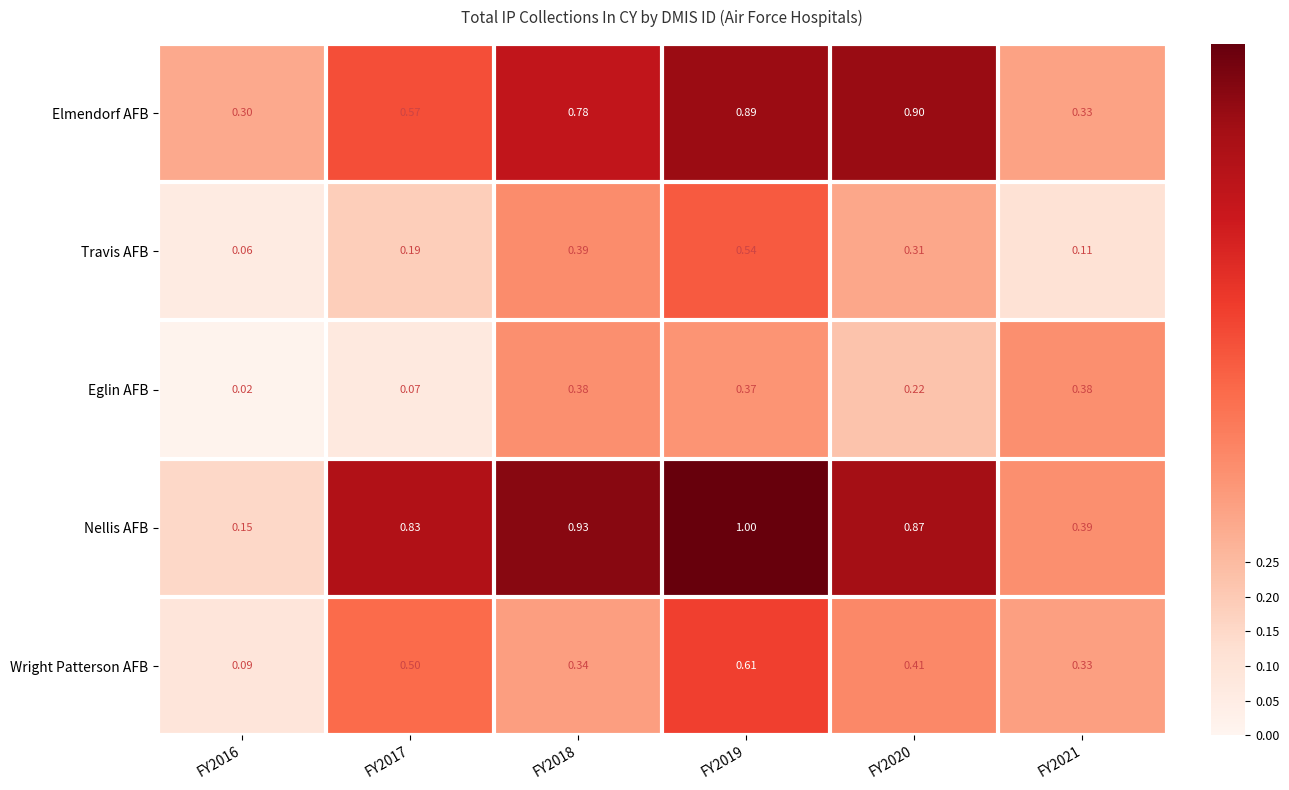

Is the value of Wright Patterson AFB at FY2020 greater than the value of Elmendorf AFB at FY2017?

No